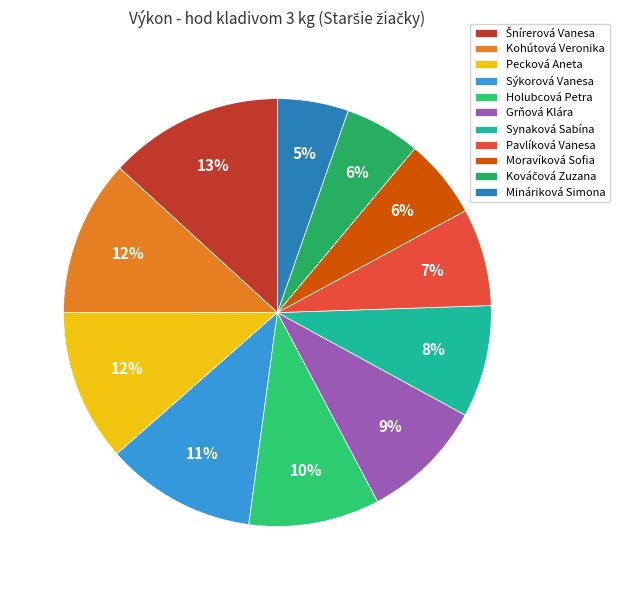

How many segments does this pie chart have?

11